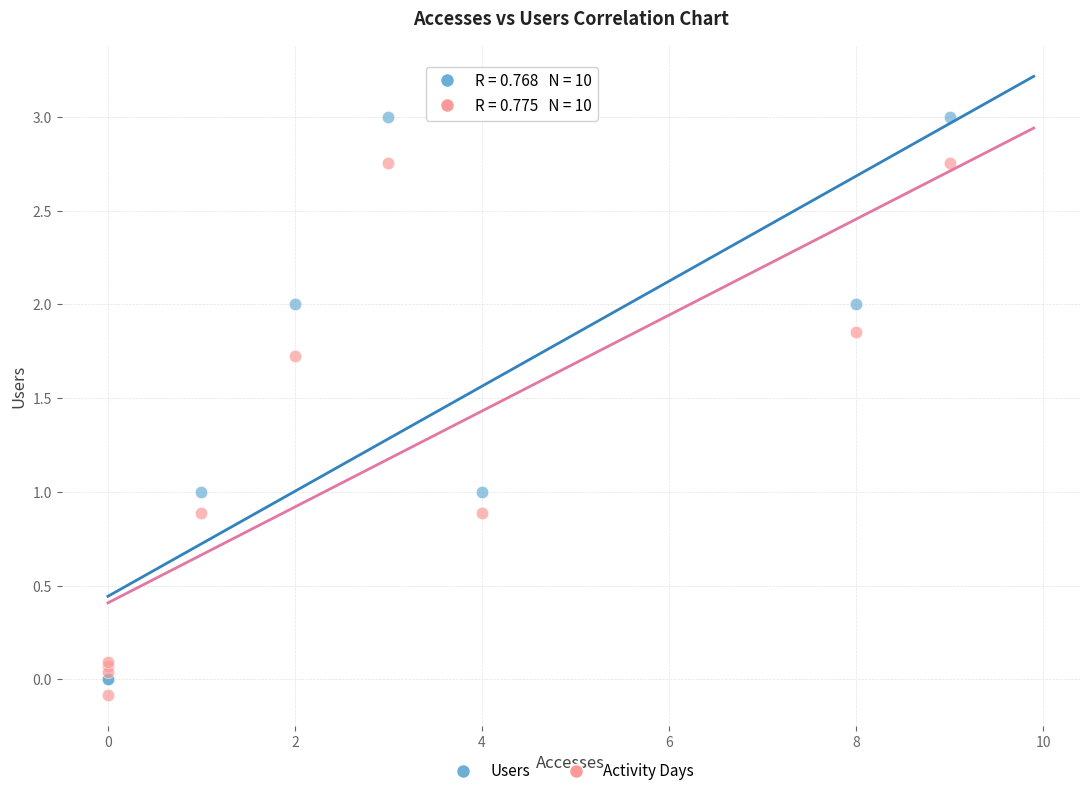

Which series contains the highest Y value?

Users